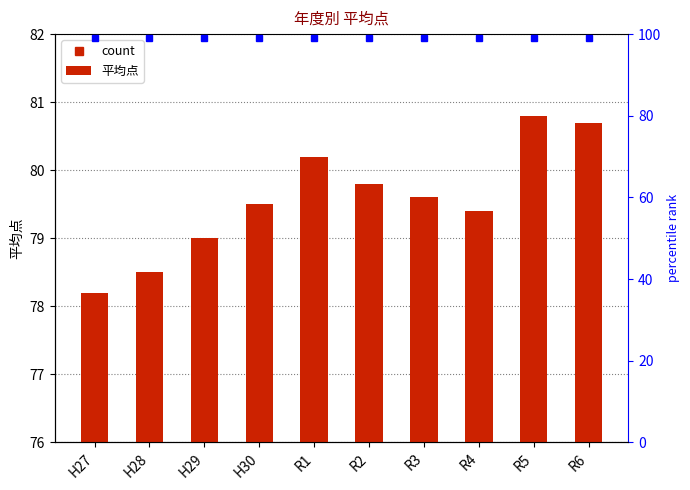

Is it true that the value at H30 is 104.9?

False